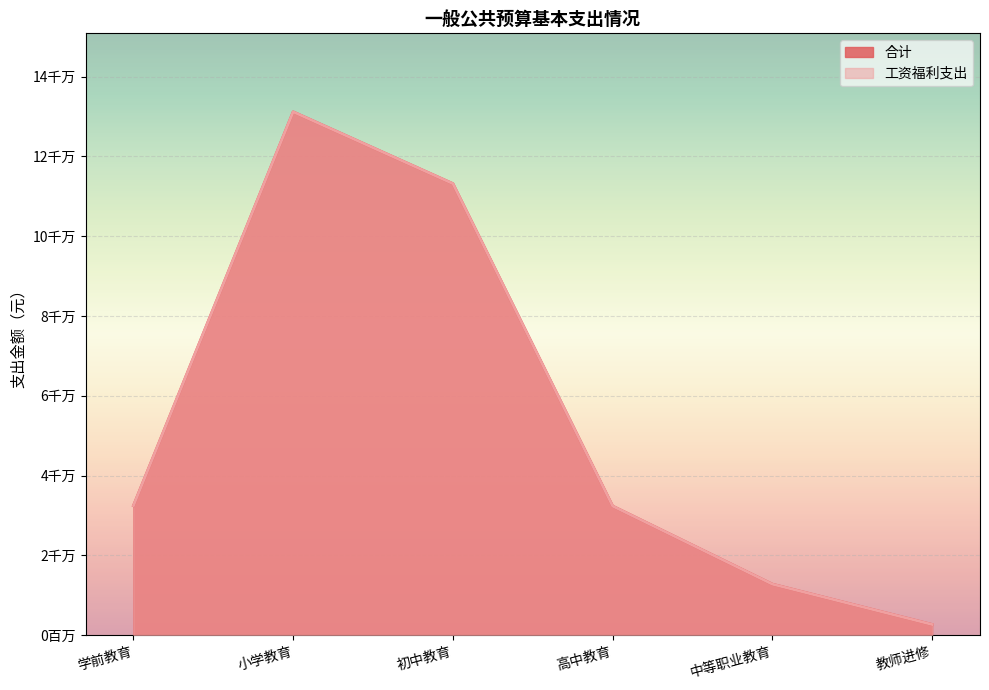

Which has a higher value, 初中教育 or 高中教育?

初中教育